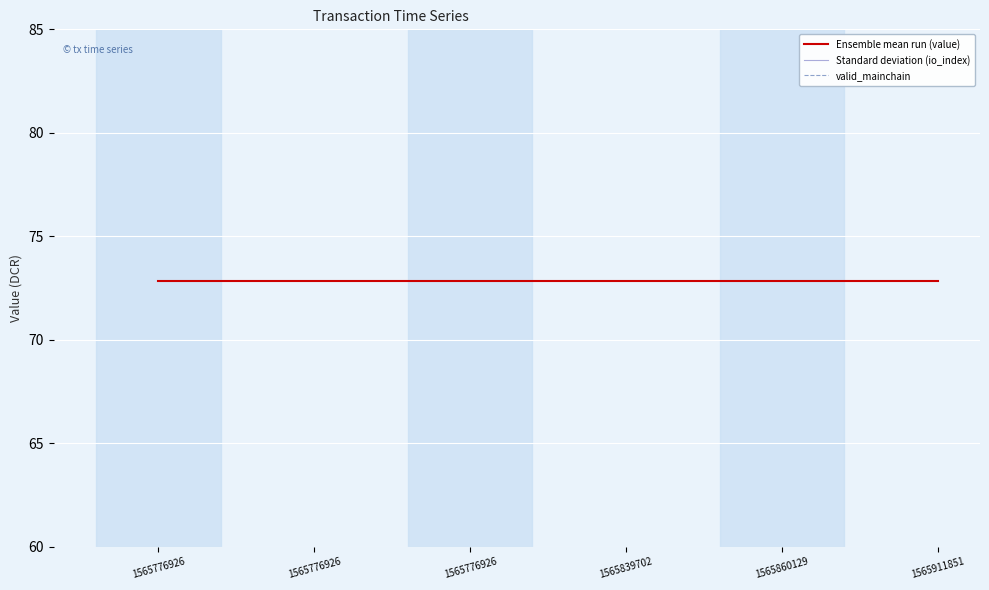

How many Standard deviation (io_index) values are between 0 and 1?

6